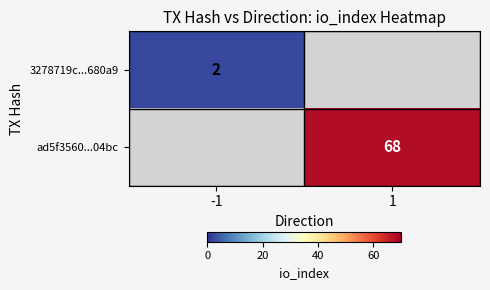

How many data points does each series have?

2